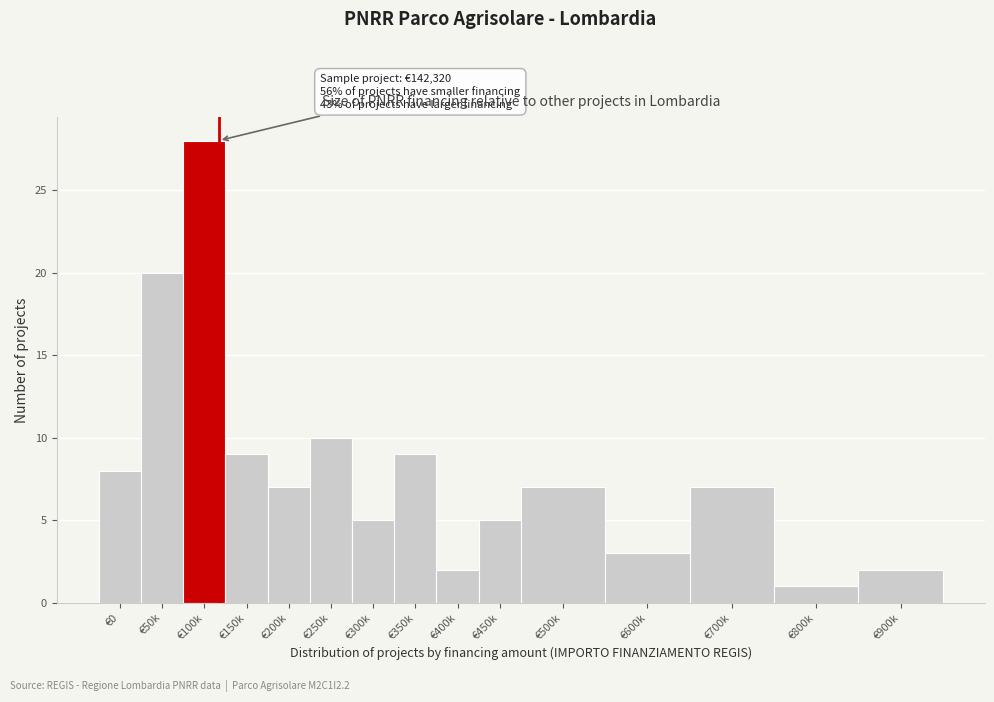

Reading left to right, extract all data points from this chart.

€0=8	€50k=20	€100k=28	€150k=9	€200k=7	€250k=10	€300k=5	€350k=9	€400k=2	€450k=5	€500k=7	€600k=3	€700k=7	€800k=1	€900k=2